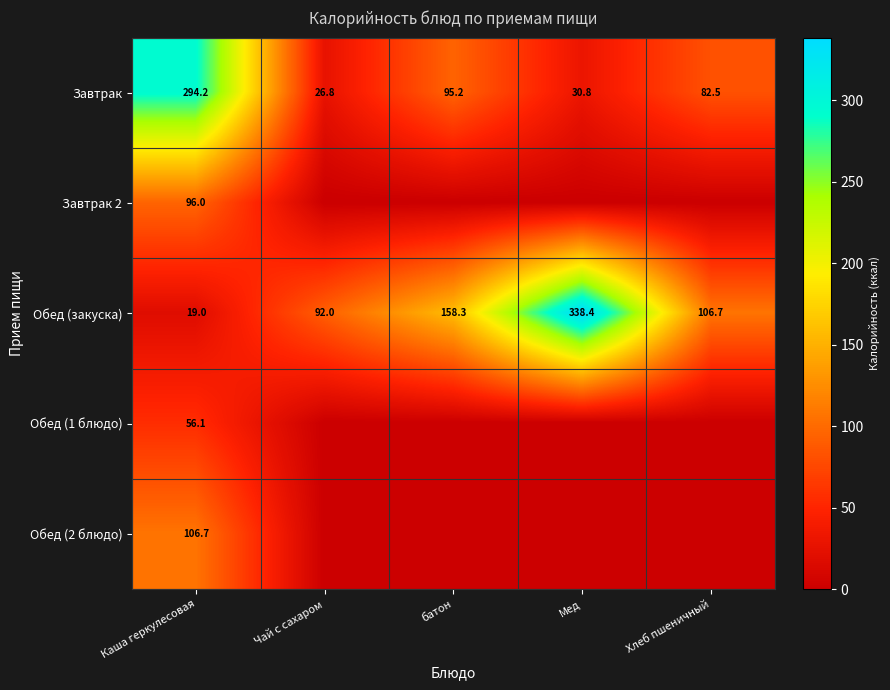

What is the maximum value for Обед (закуска)?

338.4